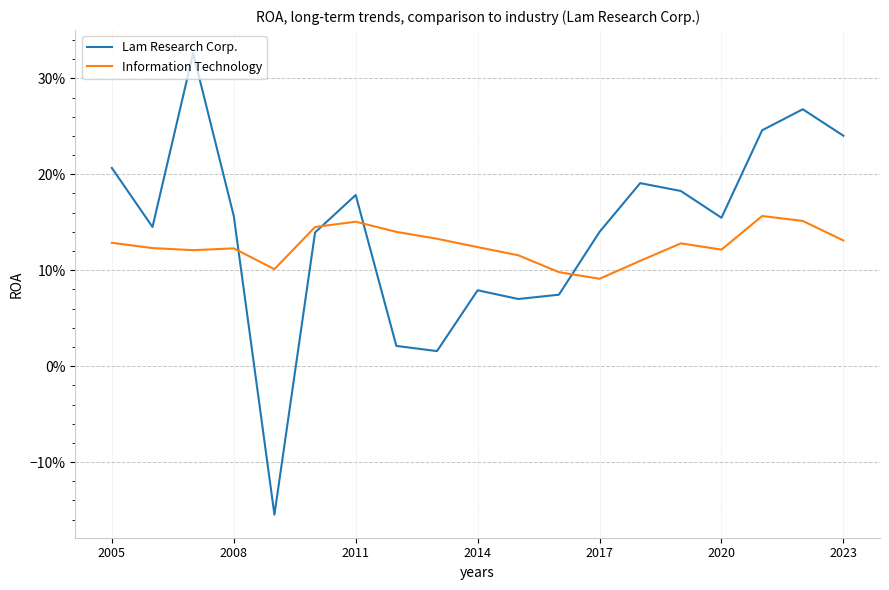

What are all the series names shown in the legend?

Lam Research Corp., Information Technology